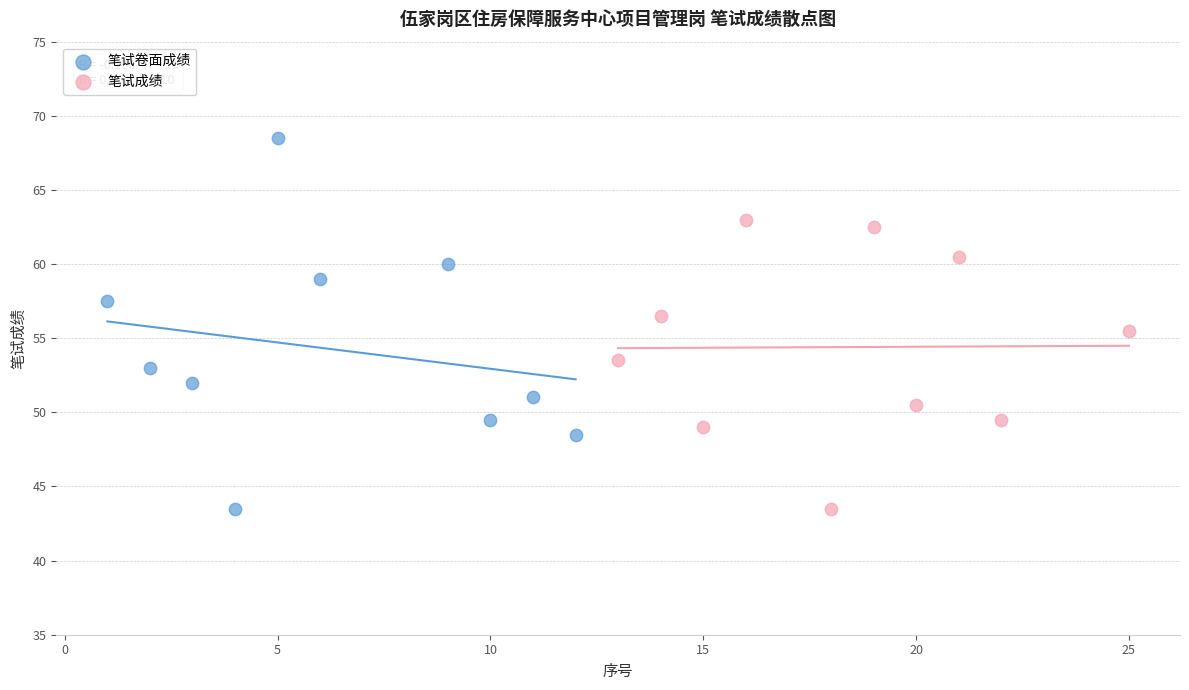

Which series has the largest Y range (max minus min)?

笔试卷面成绩